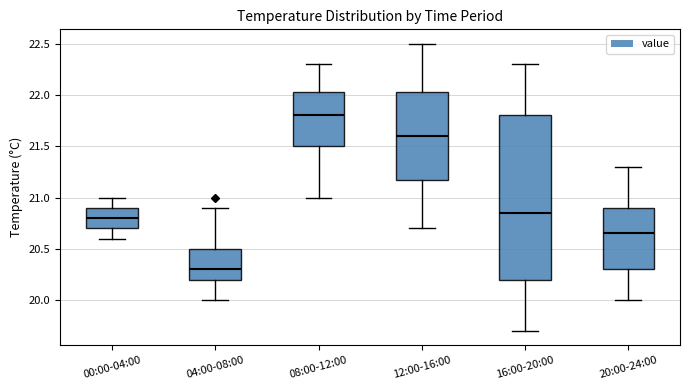

Where does the median line of the box for 04:00-08:00 sit on the y-axis? The values are not printed on the chart, so give them approximately, as read against the axis.

20.30